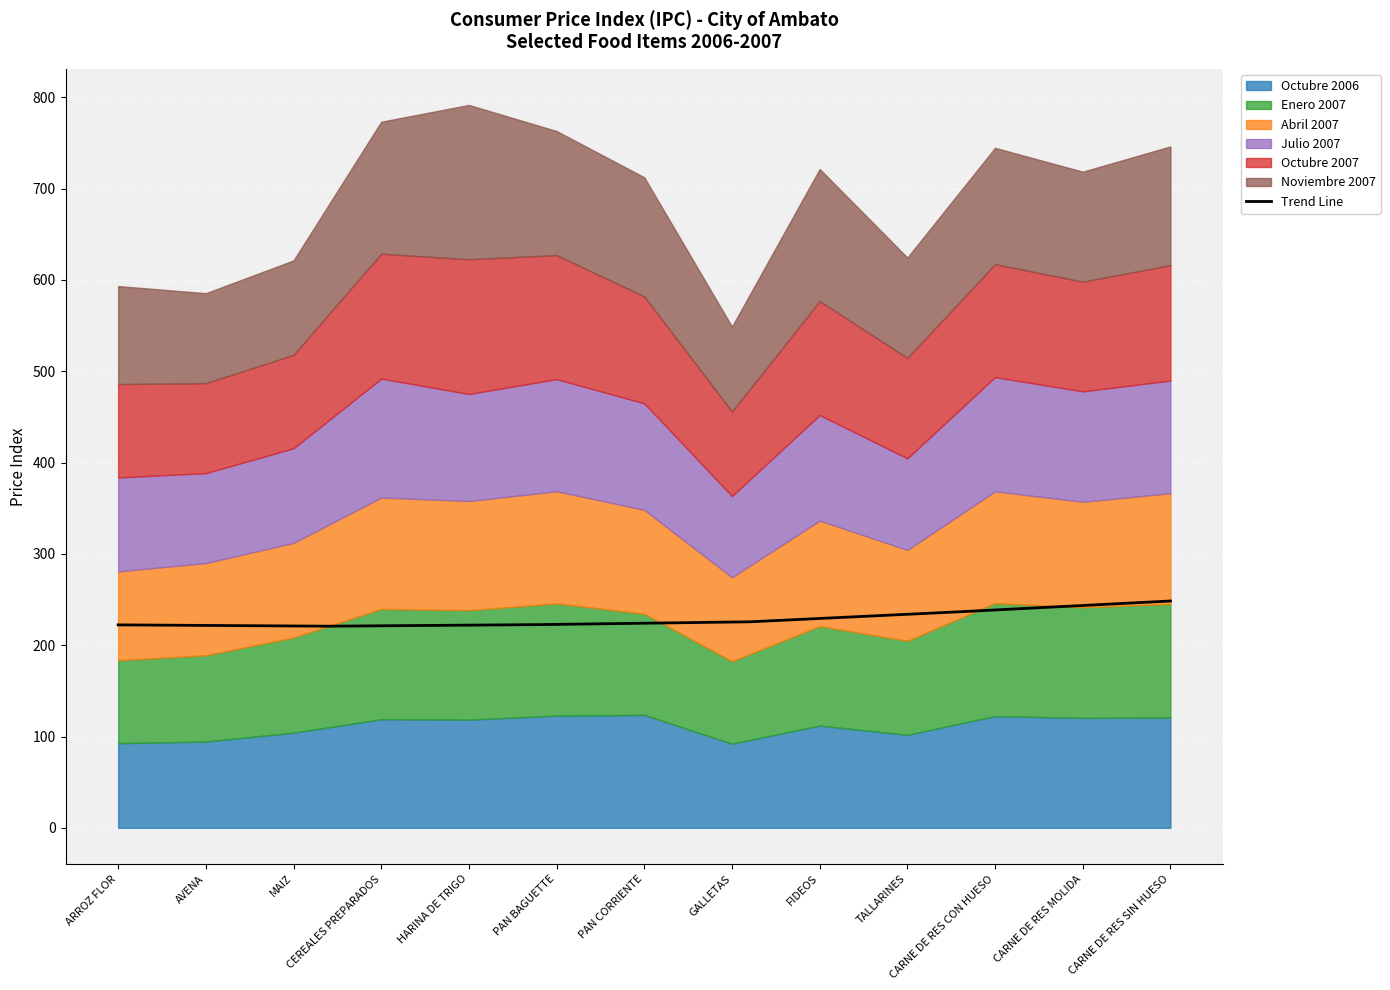

Read the Trend Line value at CARNE DE RES SIN HUESO.

248.4